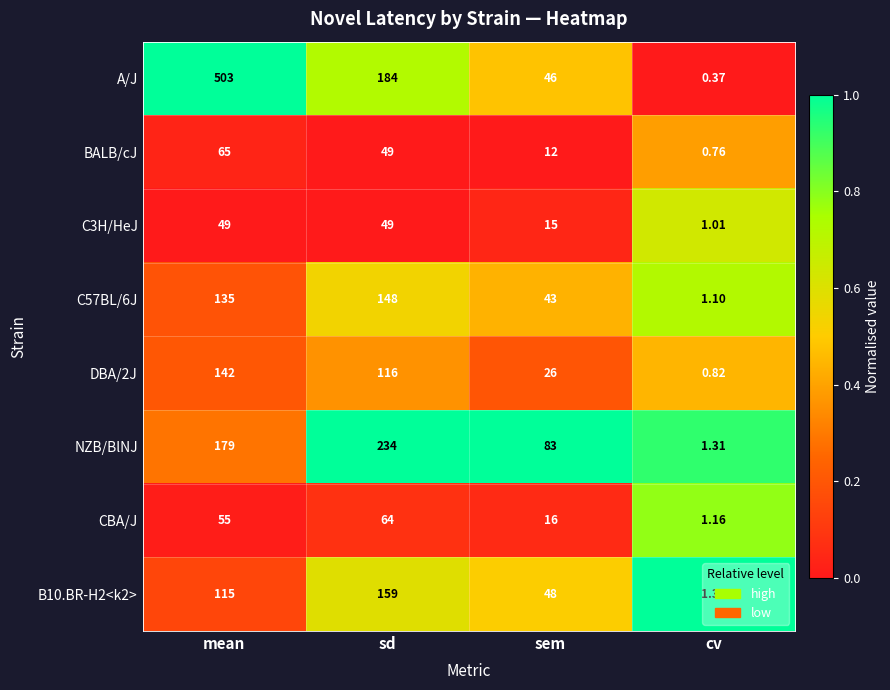

Is the value of NZB/BlNJ at mean greater than the value of BALB/cJ at sd?

Yes